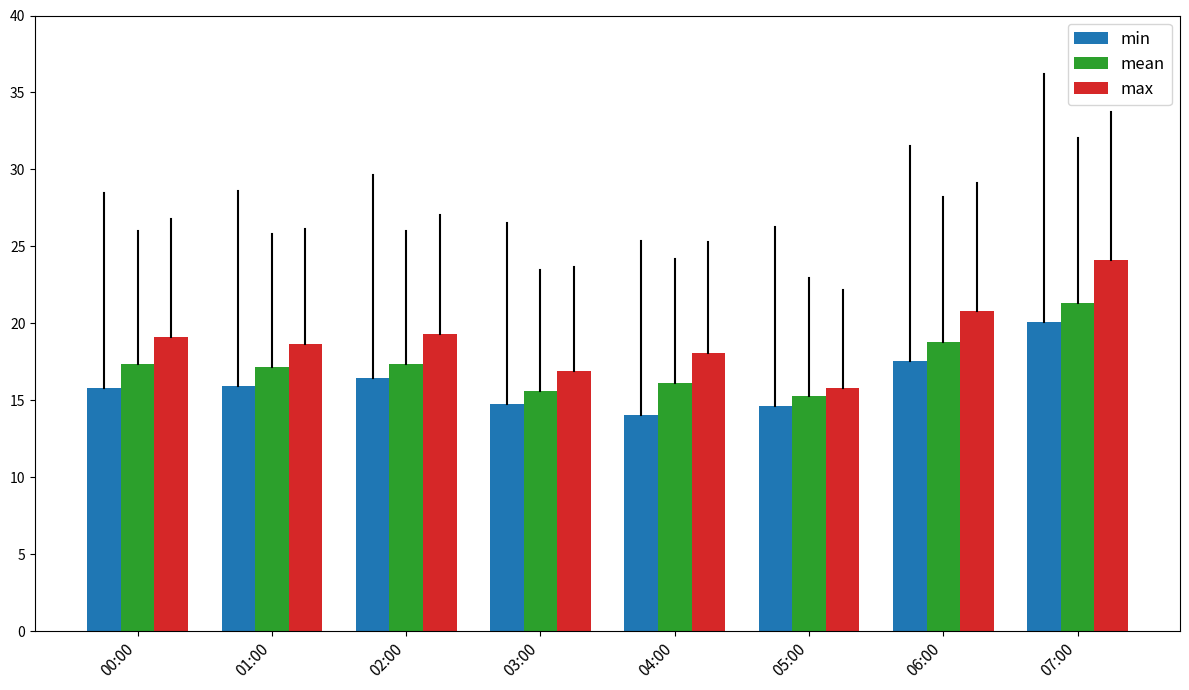

What value does the min series have at 02:00?

16.5